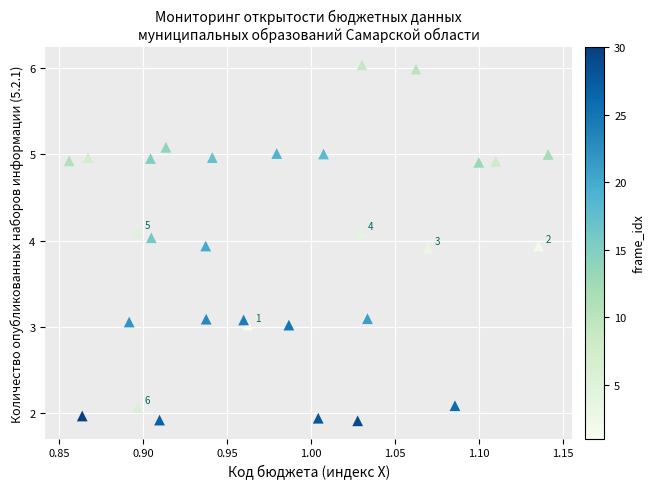

What is the range of X values (max minus min)?

0.3